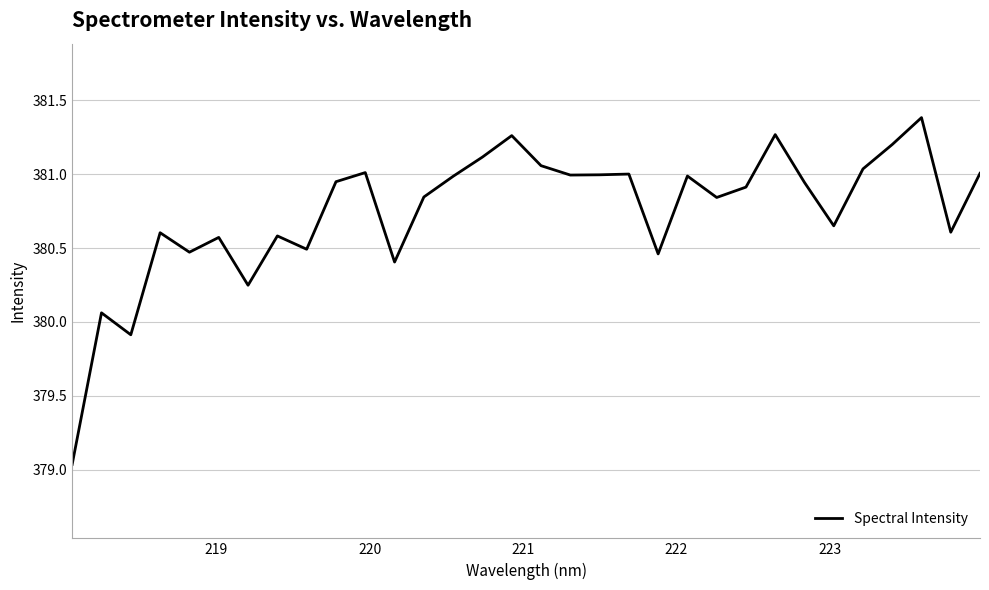

What is the greatest value displayed?

381.4